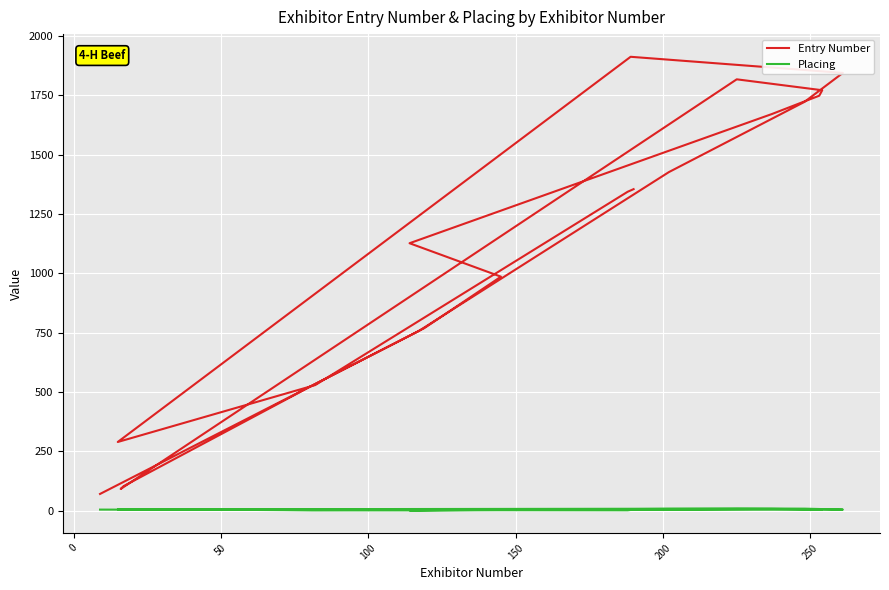

True or false: Entry Number and Placing cross at least once.

False